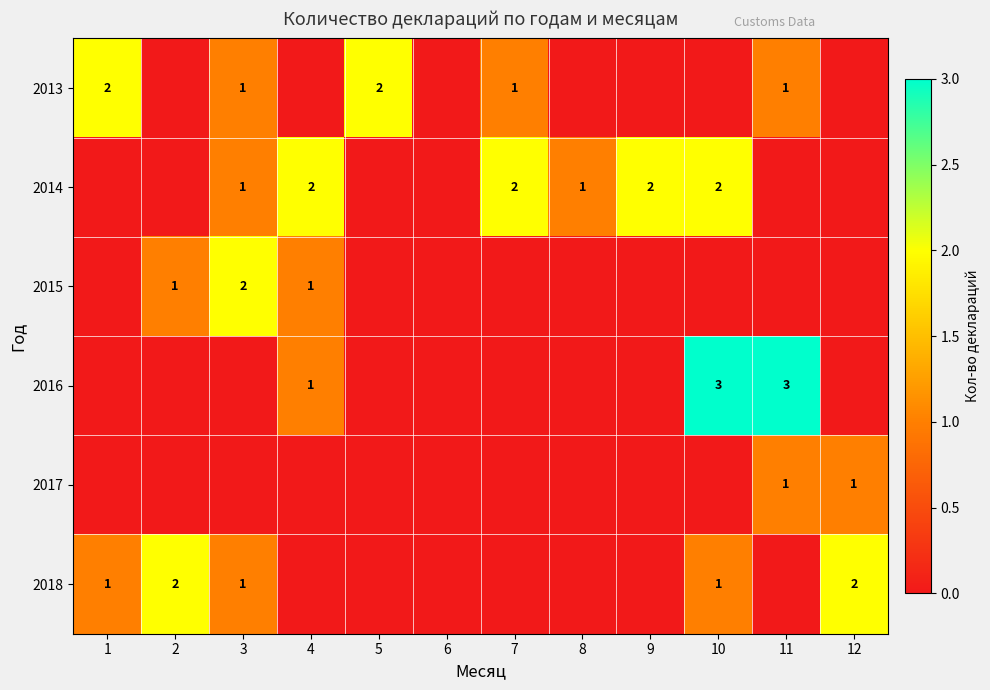

Count the number of data series in this chart.

6